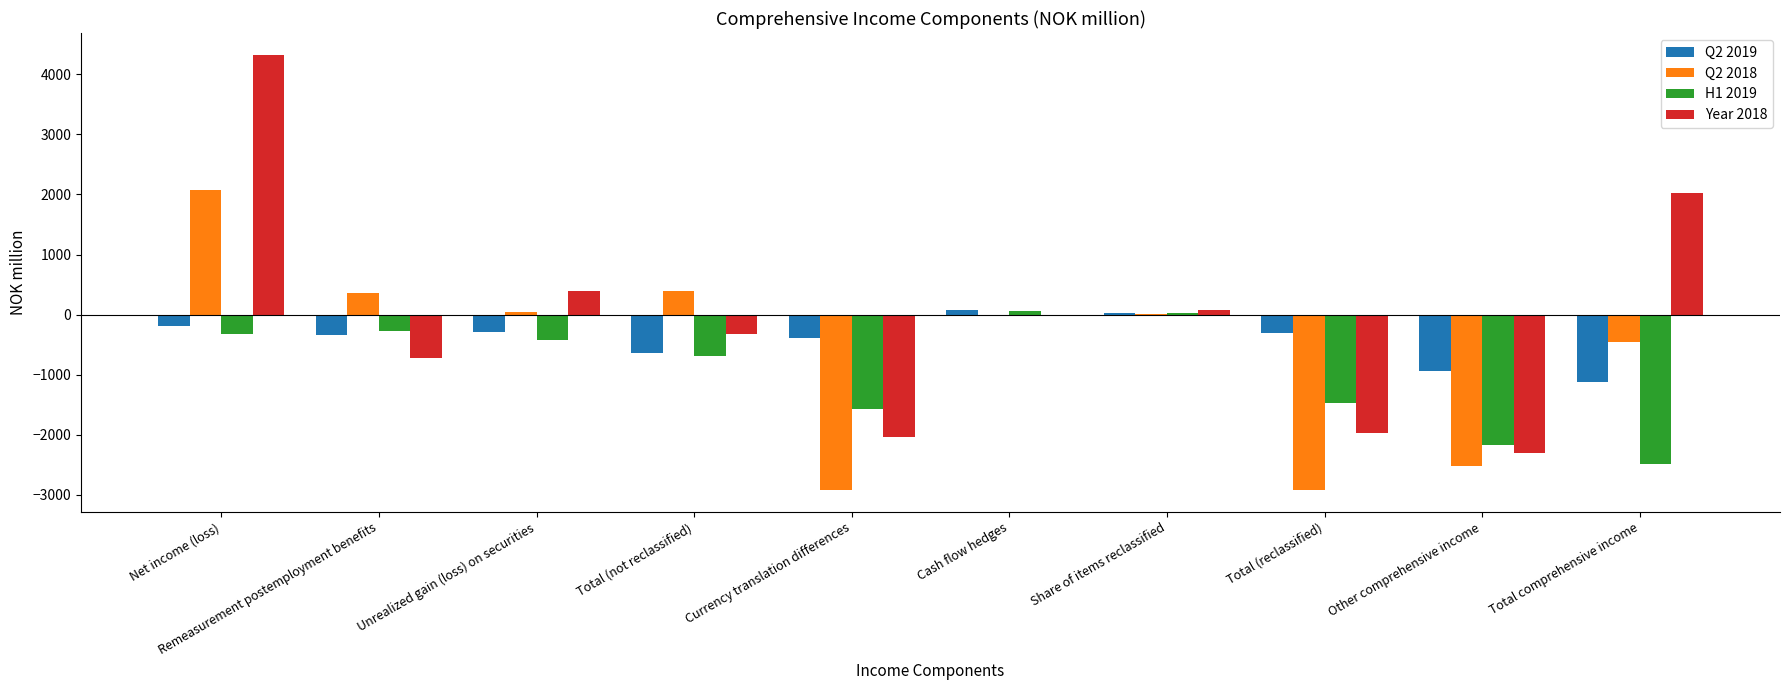

At which category is the sum across all series the highest?

Net income (loss)